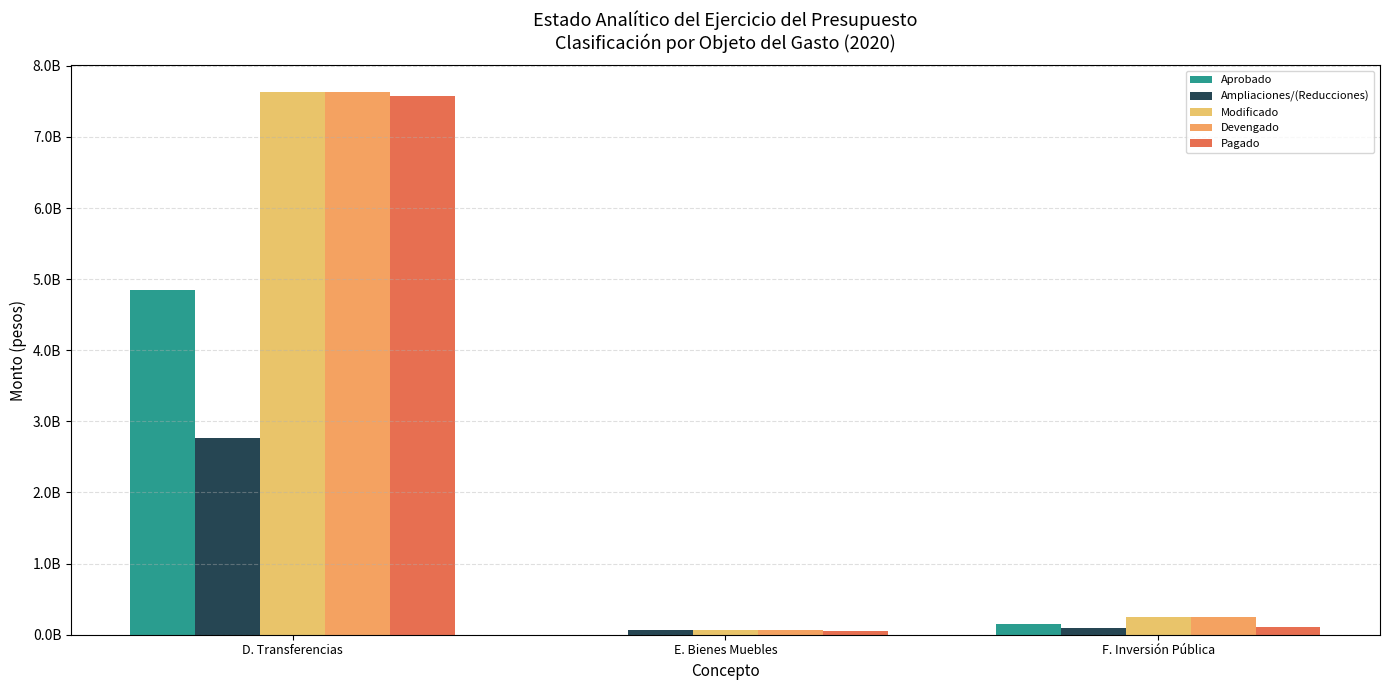

Between E. Bienes Muebles and F. Inversión Pública, which series saw the biggest shift?

Modificado